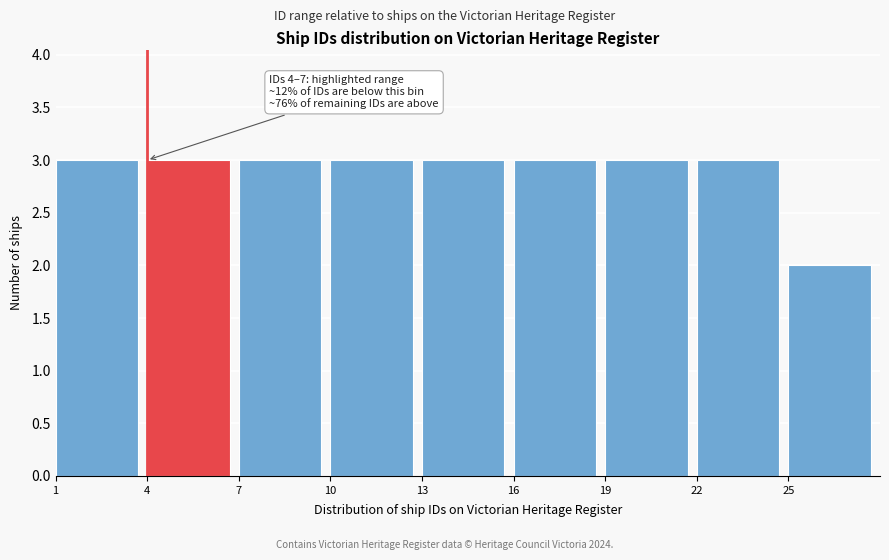

Reading right to left, extract all data points from this chart.

25=2	22=3	19=3	16=3	13=3	10=3	7=3	4=3	1=3